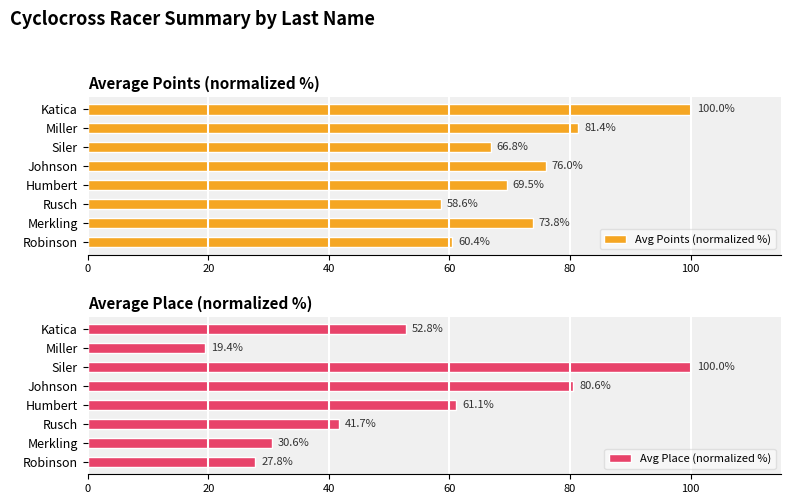

Is it true that Avg Place (normalized %) equals 61.1 at Humbert?

True